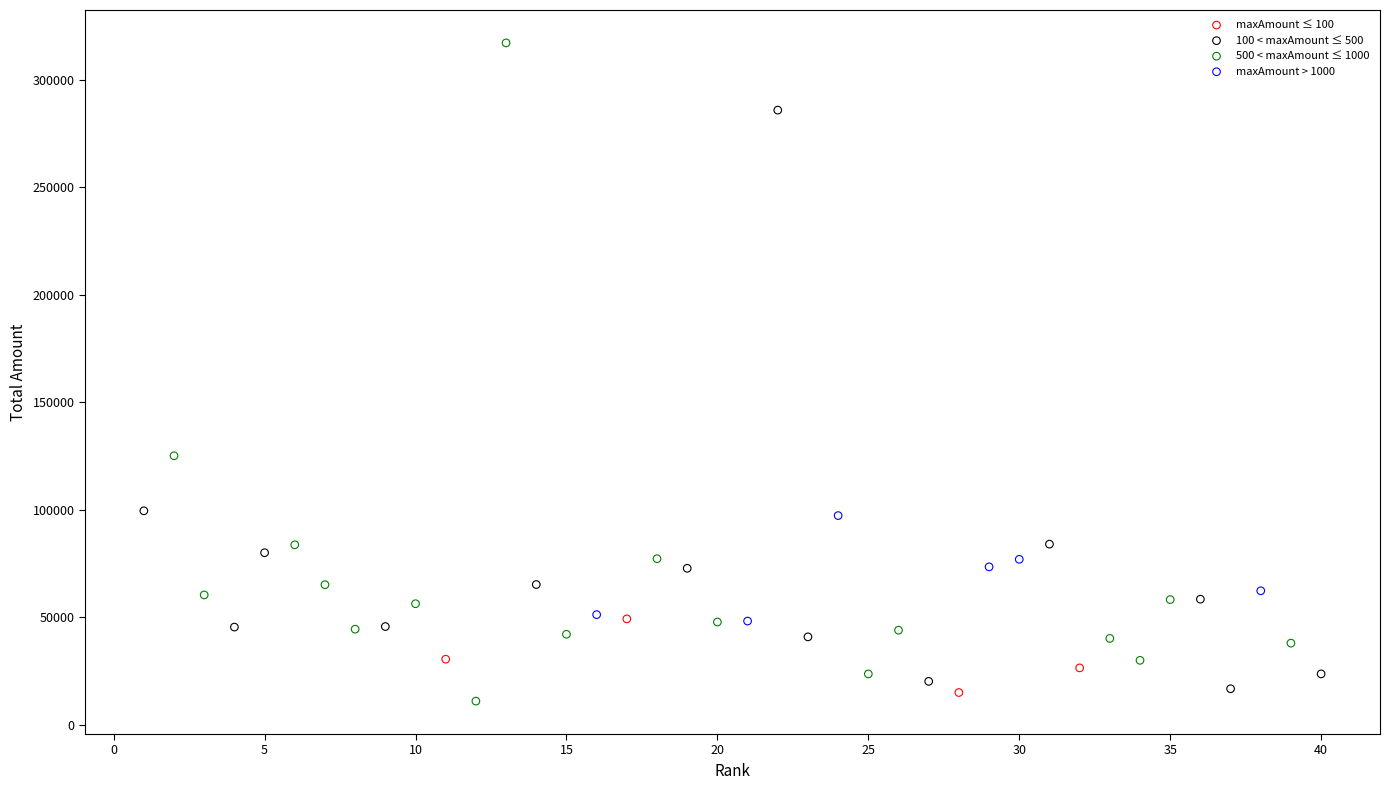

Which series has the widest spread of Y values?

500 < maxAmount ≤ 1000